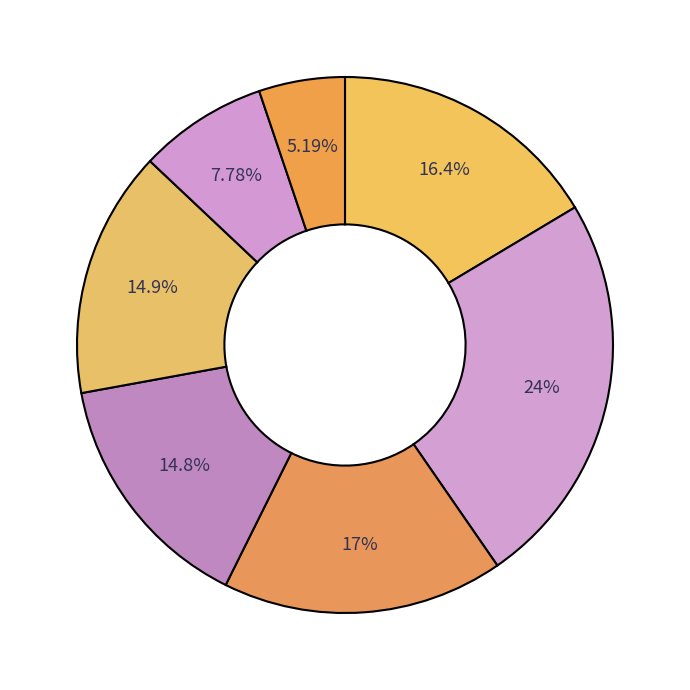

Rank the categories by value from highest to lowest.

Tuesday, Friday, Wednesday, Monday, Saturday, Thursday, Sunday